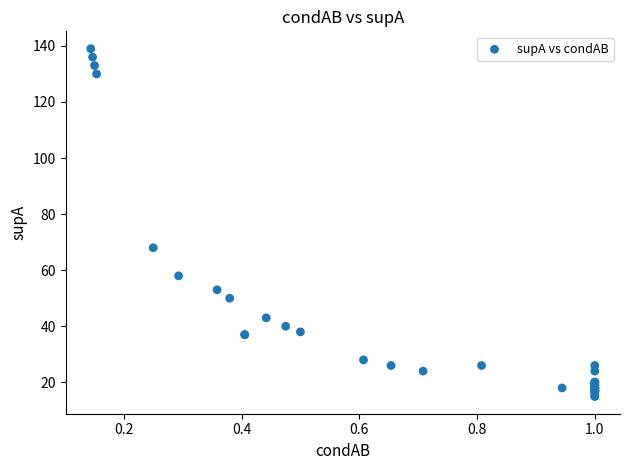

What Y value in the scatter plot is closest to 77?

68